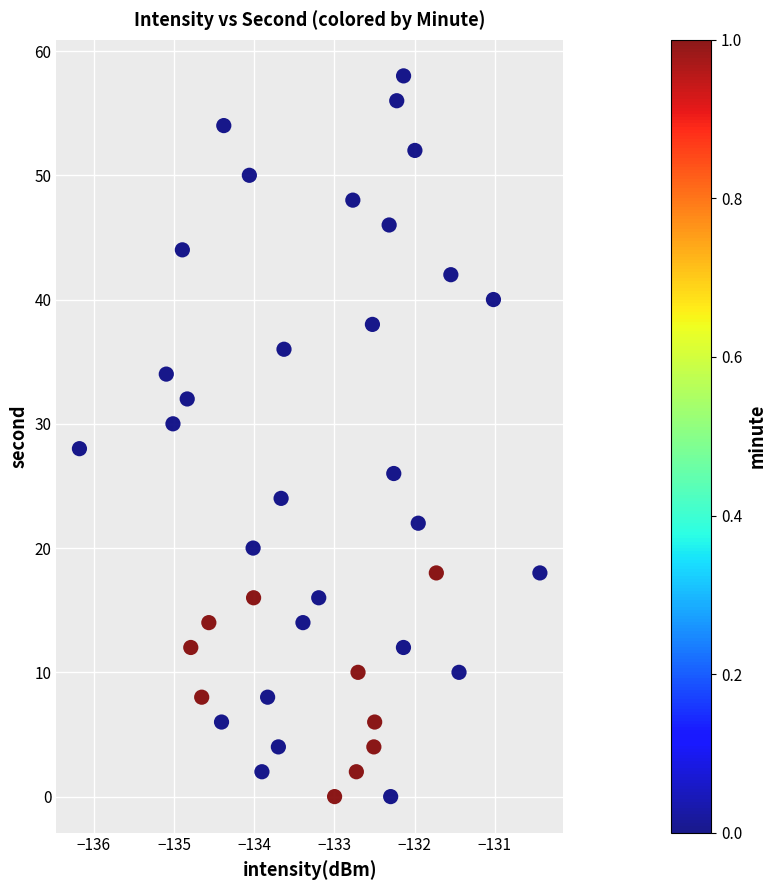

What is the range of Y values (max minus min)?

58